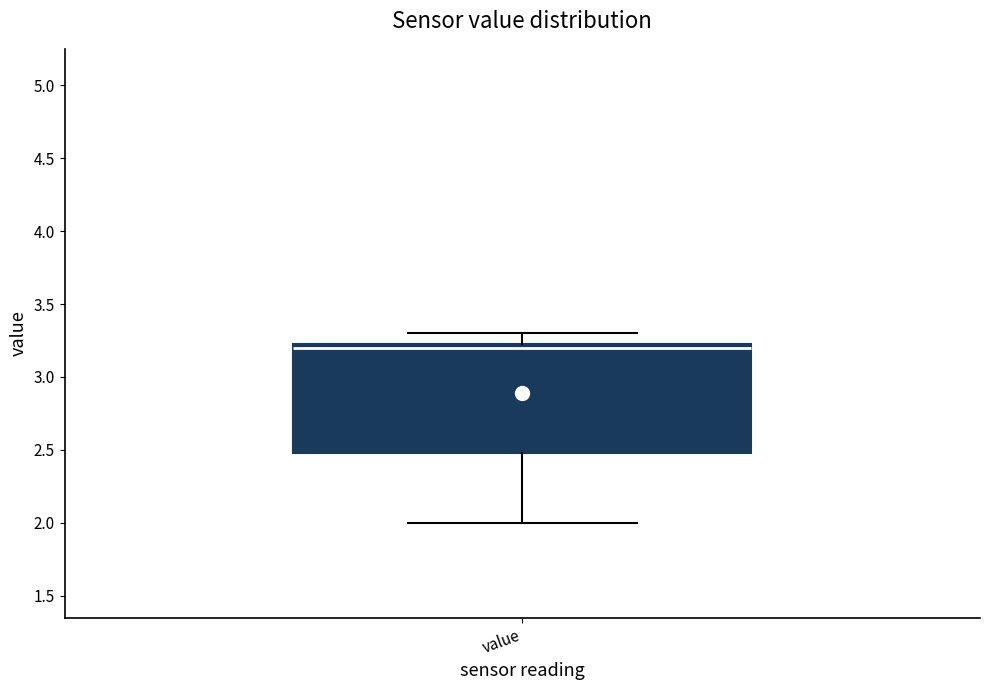

Where is the upper edge of the box for value on the y-axis? The values are not printed on the chart, so give them approximately, as read against the axis.

3.25